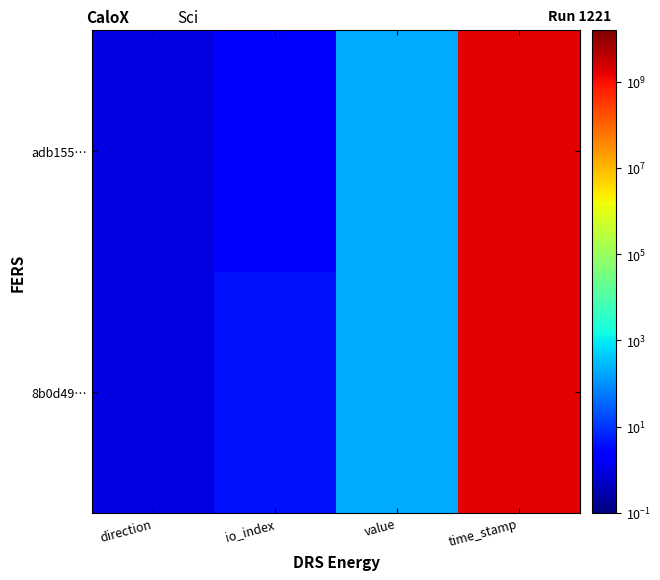

Rank the series at io_index from lowest to highest value.

adb155…, 8b0d49…